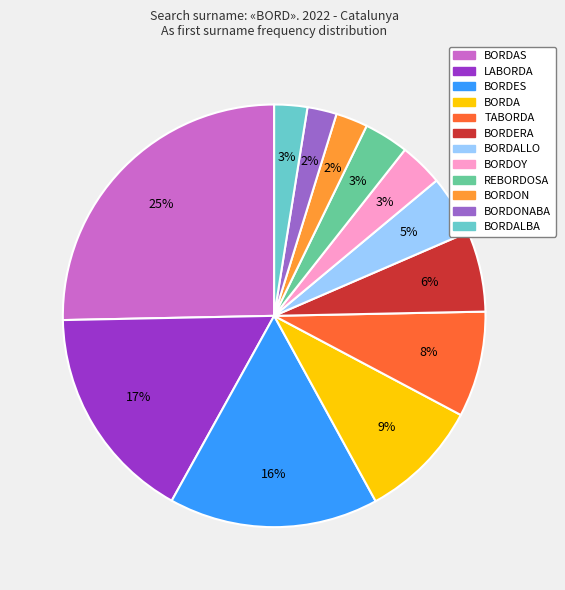

Does any single category account for the majority?

No